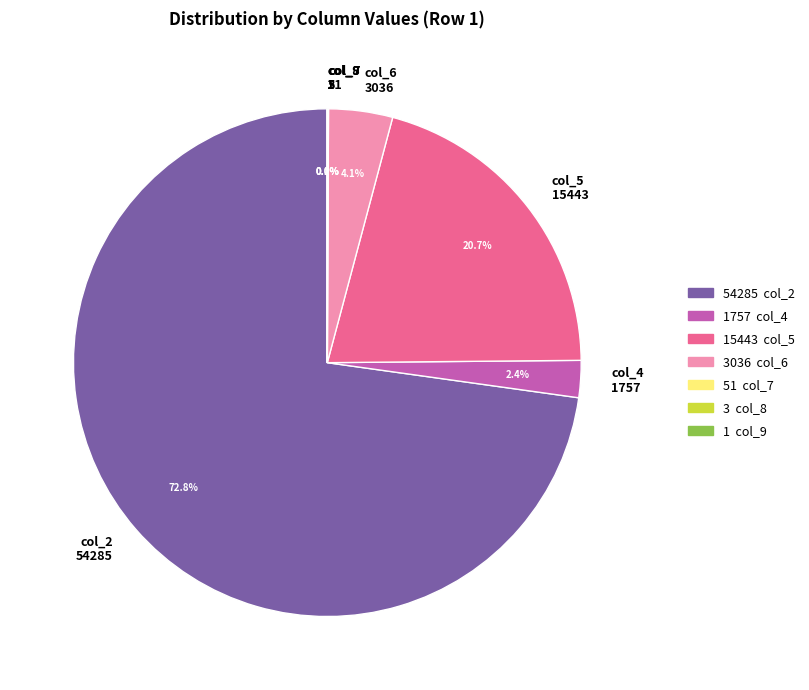

Does col_2 54285 represent more than half of the total?

Yes